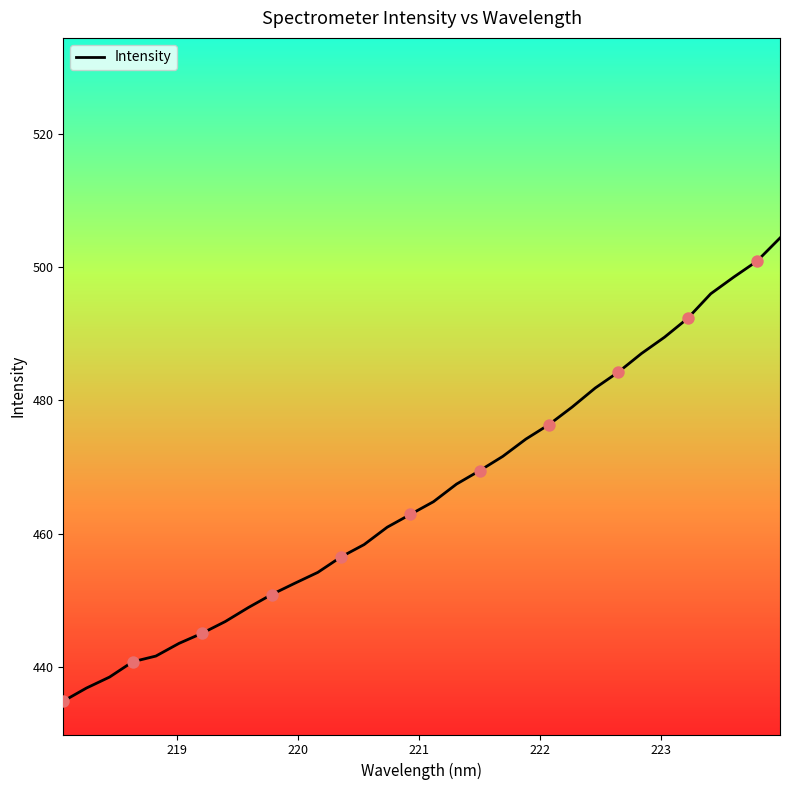

What is the smallest value displayed?

434.9